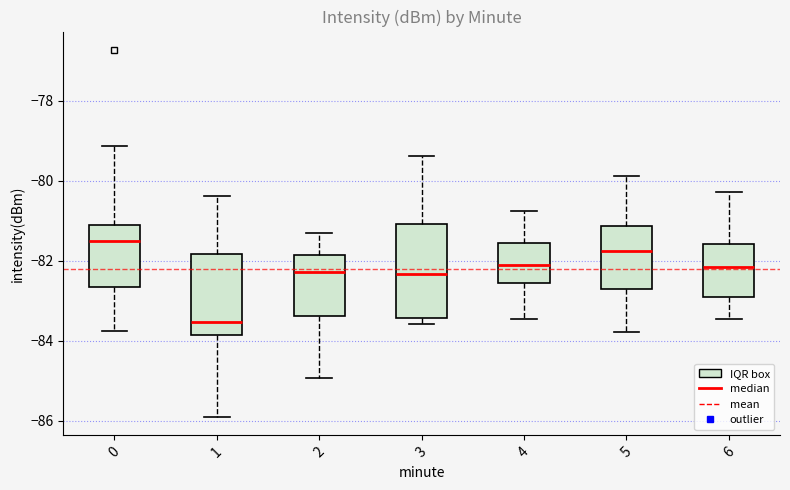

Reading left to right, transcribe this box plot: for each box, give where its median line is, the range the box spans, and where its two whiskers end, as read against the y-axis. The values are not printed on the chart, so give them approximately, as read against the axis.

0: median -81.6, box -82.6 to -81.0, whiskers -83.8 to -79.2
1: median -83.6, box -83.8 to -81.8, whiskers -85.8 to -80.4
2: median -82.2, box -83.4 to -81.8, whiskers -85.0 to -81.2
3: median -82.4, box -83.4 to -81.0, whiskers -83.6 to -79.4
4: median -82.2, box -82.6 to -81.6, whiskers -83.4 to -80.8
5: median -81.8, box -82.8 to -81.2, whiskers -83.8 to -79.8
6: median -82.2, box -83.0 to -81.6, whiskers -83.4 to -80.2